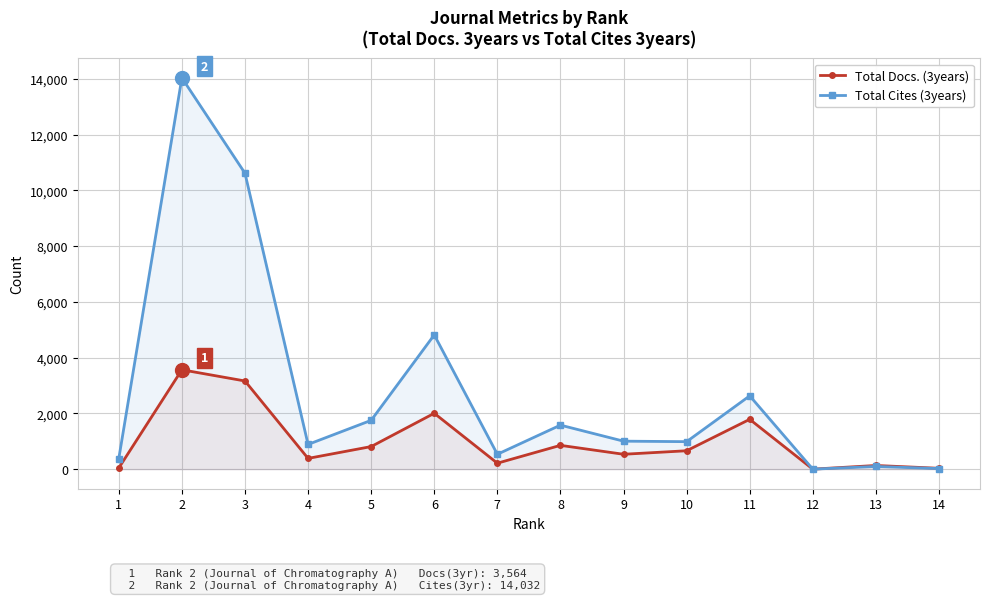

Where does the Total Docs. (3years) series first go above 660?

2